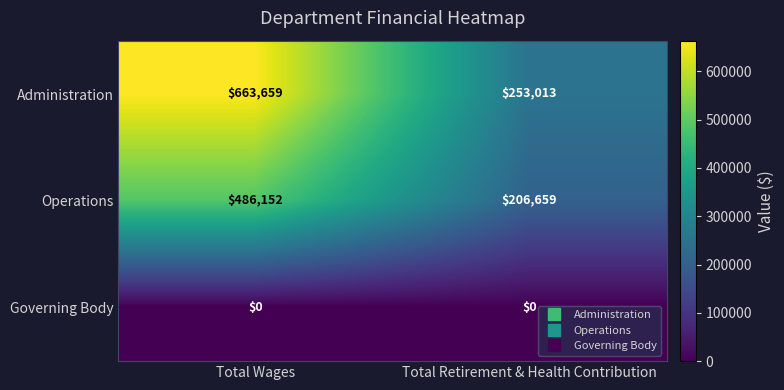

What is the maximum value shown in the chart?

663659